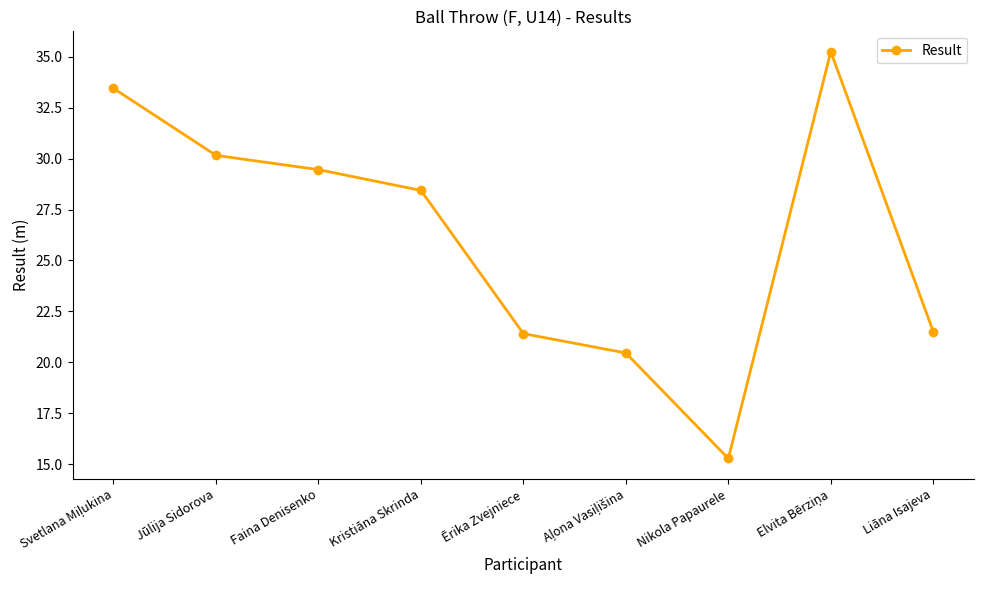

What is the label of the 5th point from the left?

Ērika Zvejniece